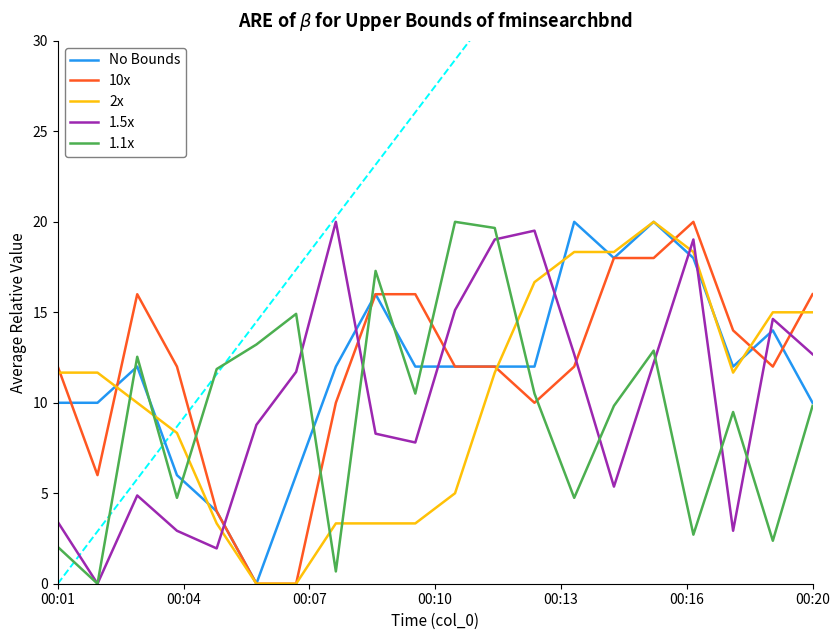

How many categories are shown in the chart?

20